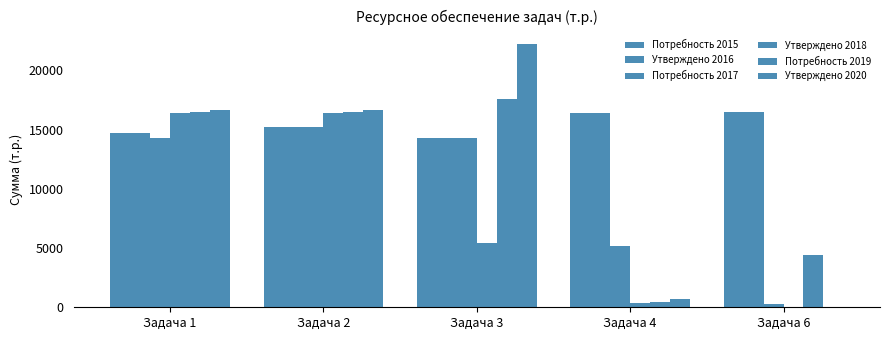

How many data points does each series have?

5